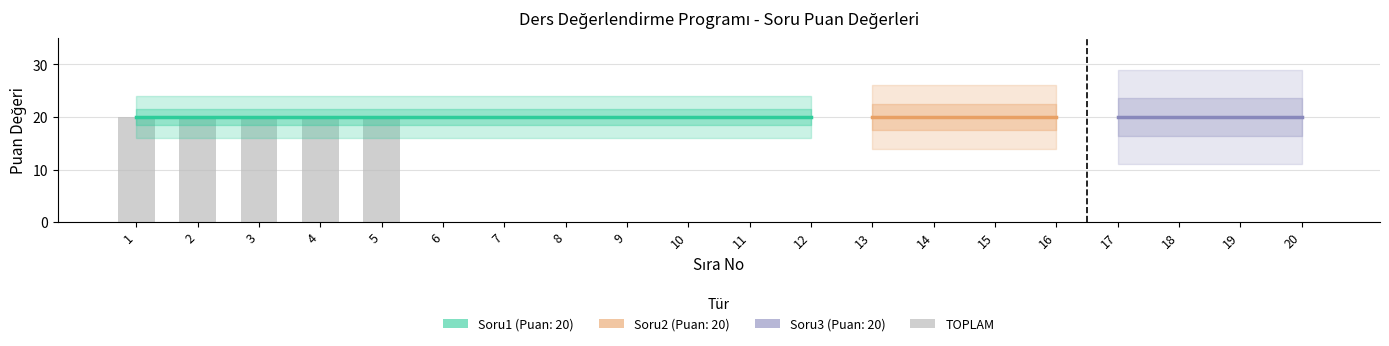

What is the maximum value shown in the chart?

20